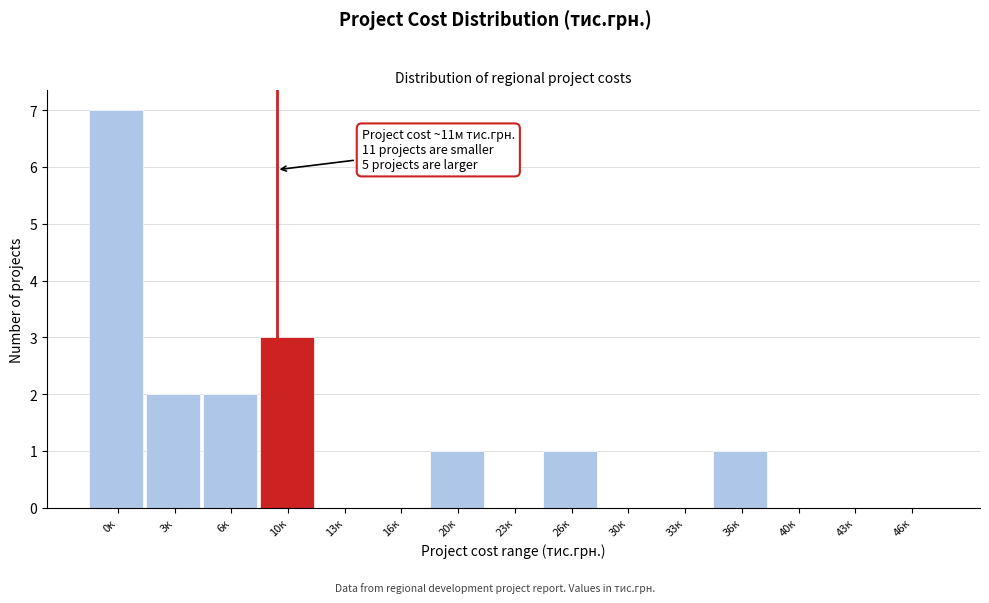

Reading left to right, extract all data points from this chart.

0к=7	3к=2	6к=2	10к=3	13к=0	16к=0	20к=1	23к=0	26к=1	30к=0	33к=0	36к=1	40к=0	43к=0	46к=0